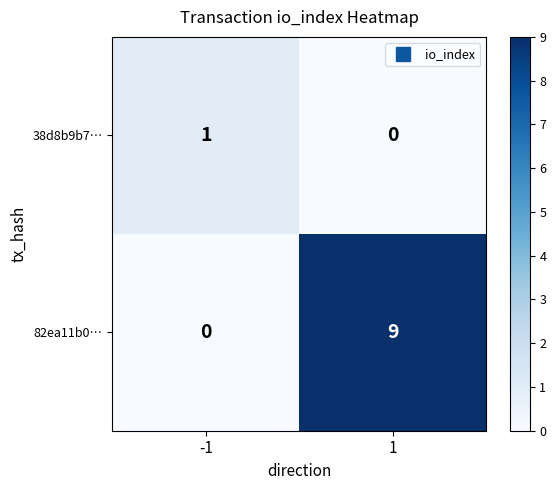

What is the greatest value displayed?

9